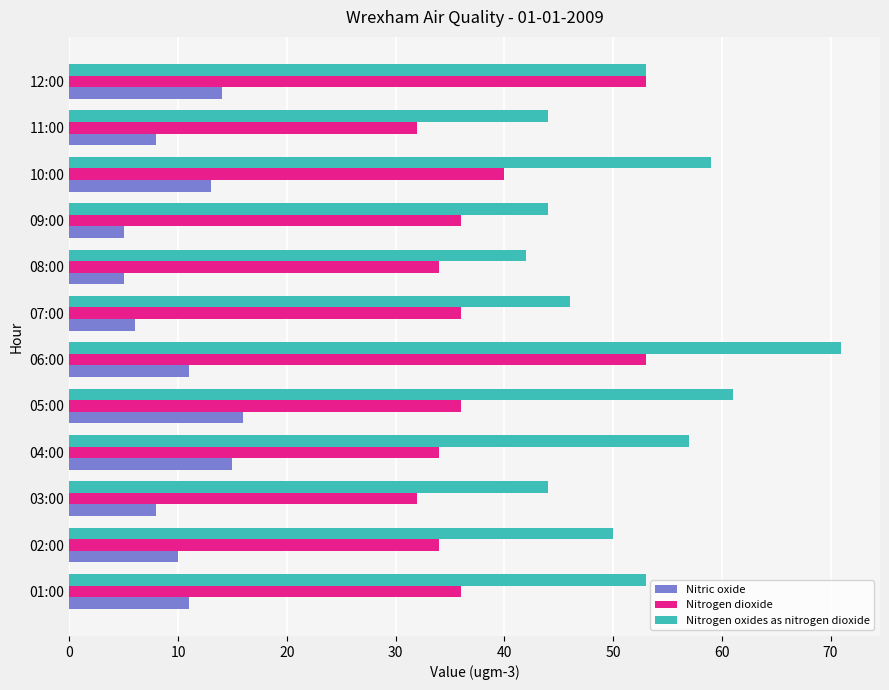

Count the number of data series in this chart.

3